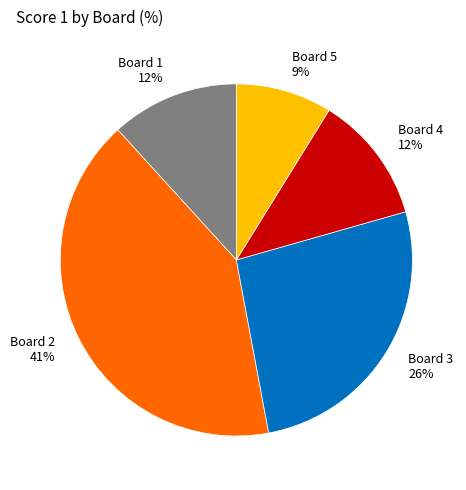

To the nearest percent, what is the average slice percentage?

20%